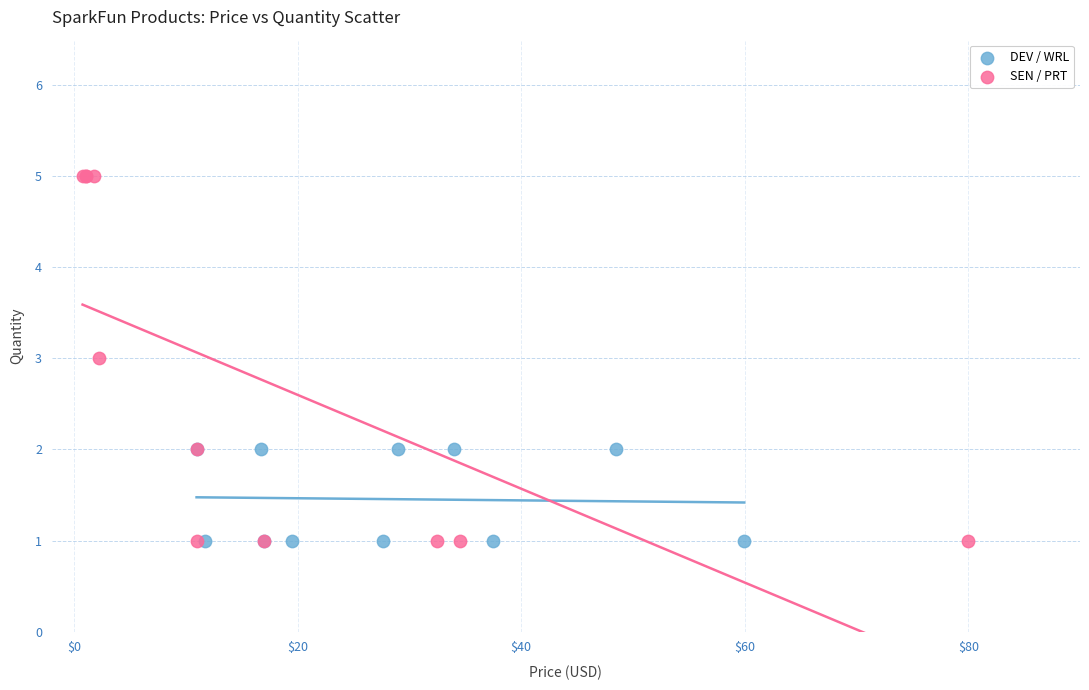

Which series has the widest spread of Y values?

SEN / PRT